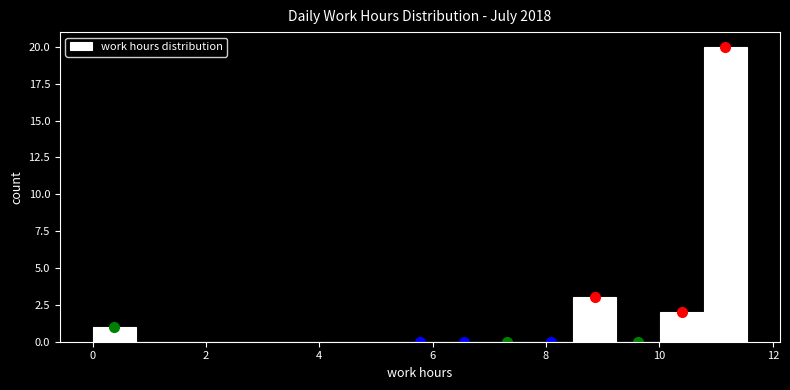

Around what value on the x-axis is the tallest bar? Give the approximate position of its centre, as read against the axis.

11.2